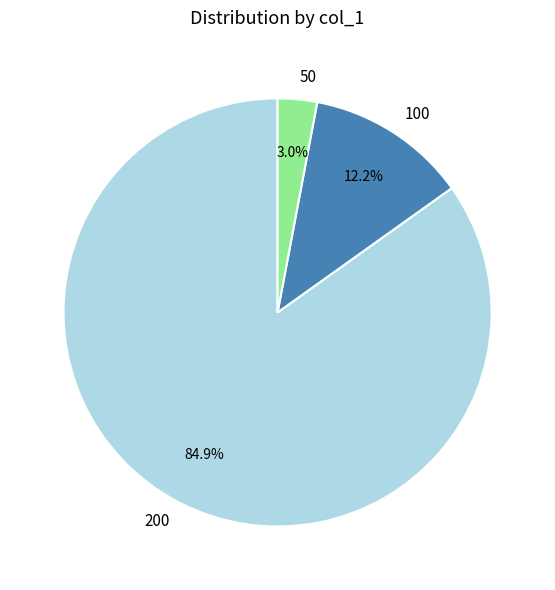

What is the ratio of the value at 100 to the value at 50?

4.1